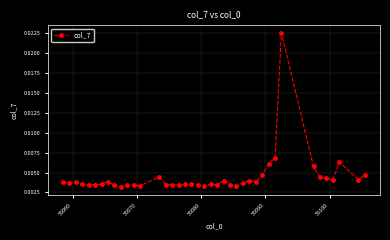

True or false: the data has more than 1 interior local peaks.

True